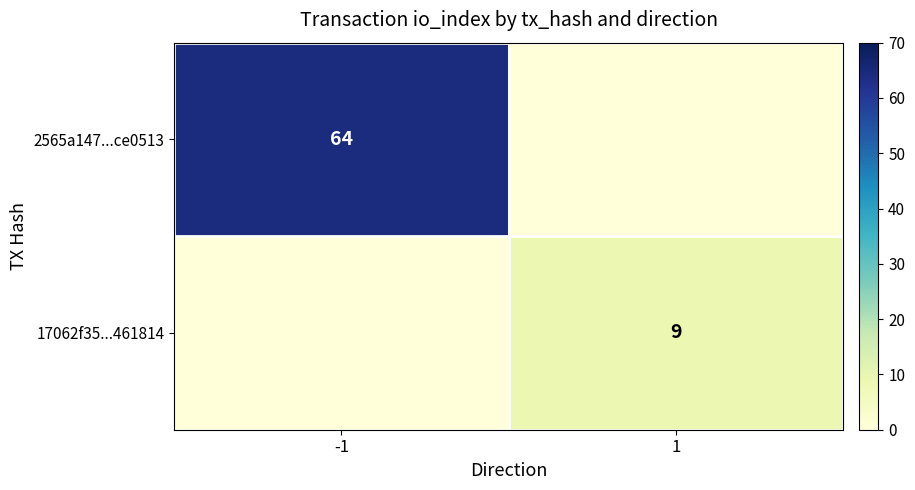

Is it true that 17062f35...461814 equals 9 at 1?

True